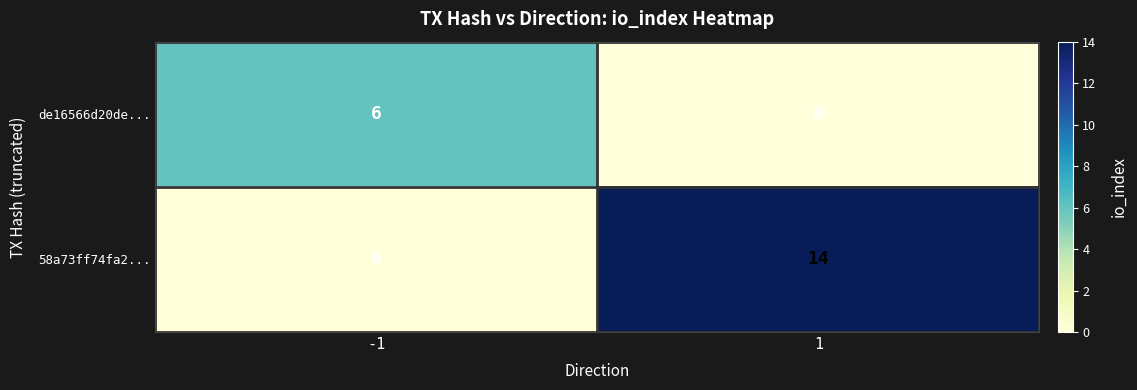

Rank the series by their maximum value, from highest to lowest.

58a73ff74fa2..., de16566d20de...